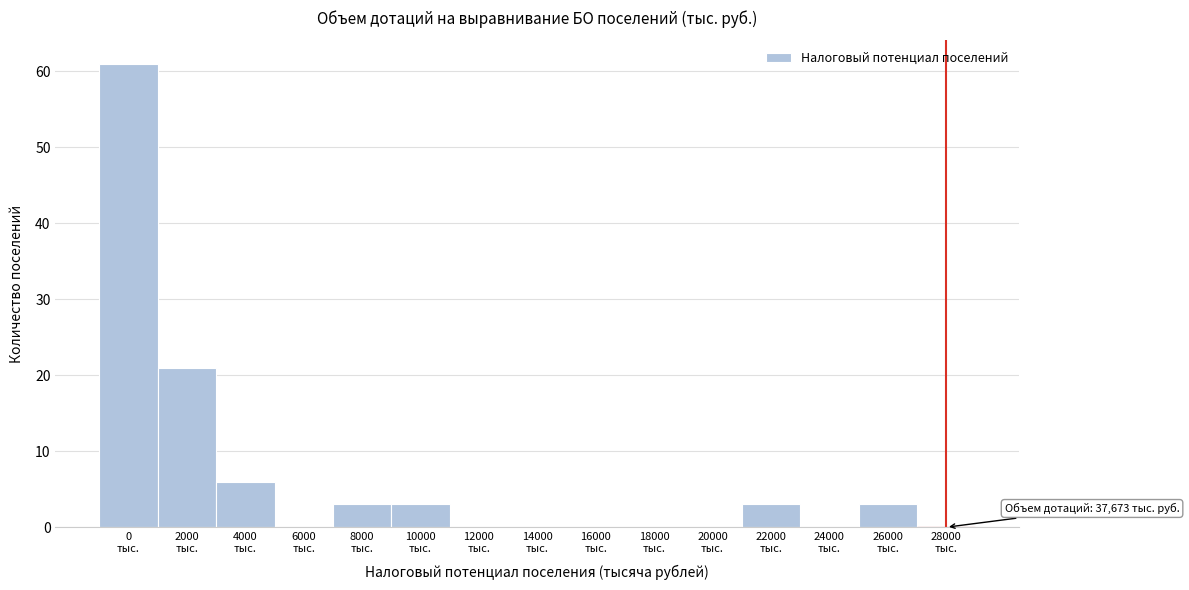

What is the sum of all values?

100